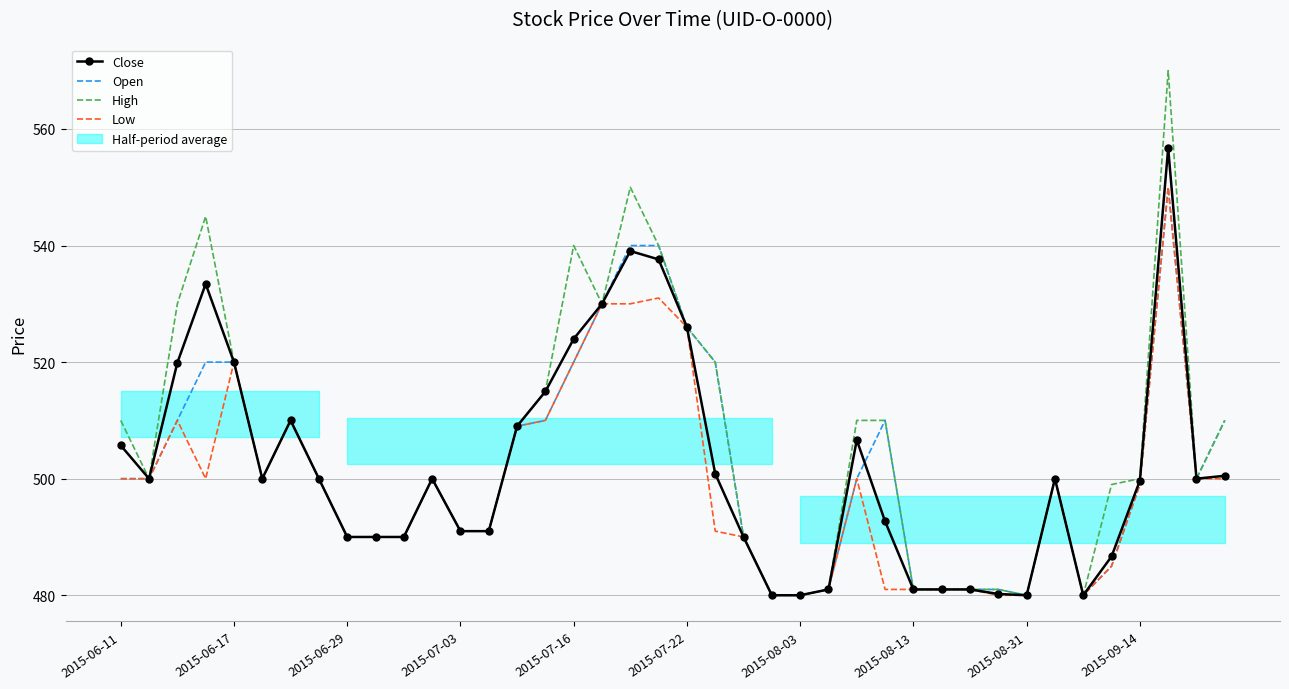

The value of Close at 11 is 500.0. True or false?

True